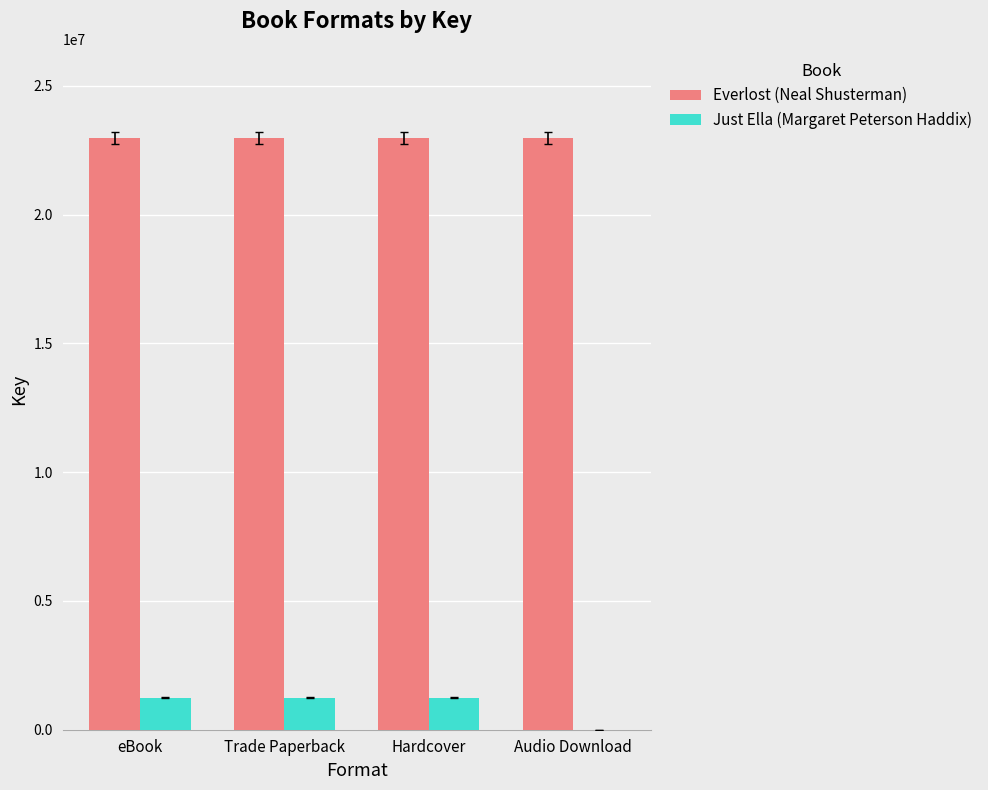

What is the maximum value for Just Ella (Margaret Peterson Haddix)?

1250524